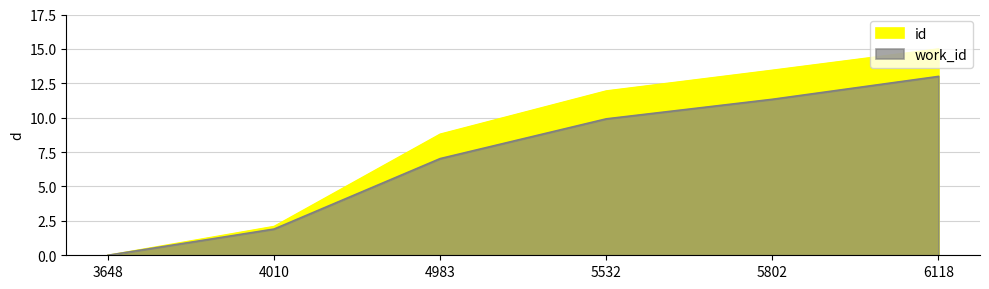

True or false: id has a value of 13.5 at 5802.

True